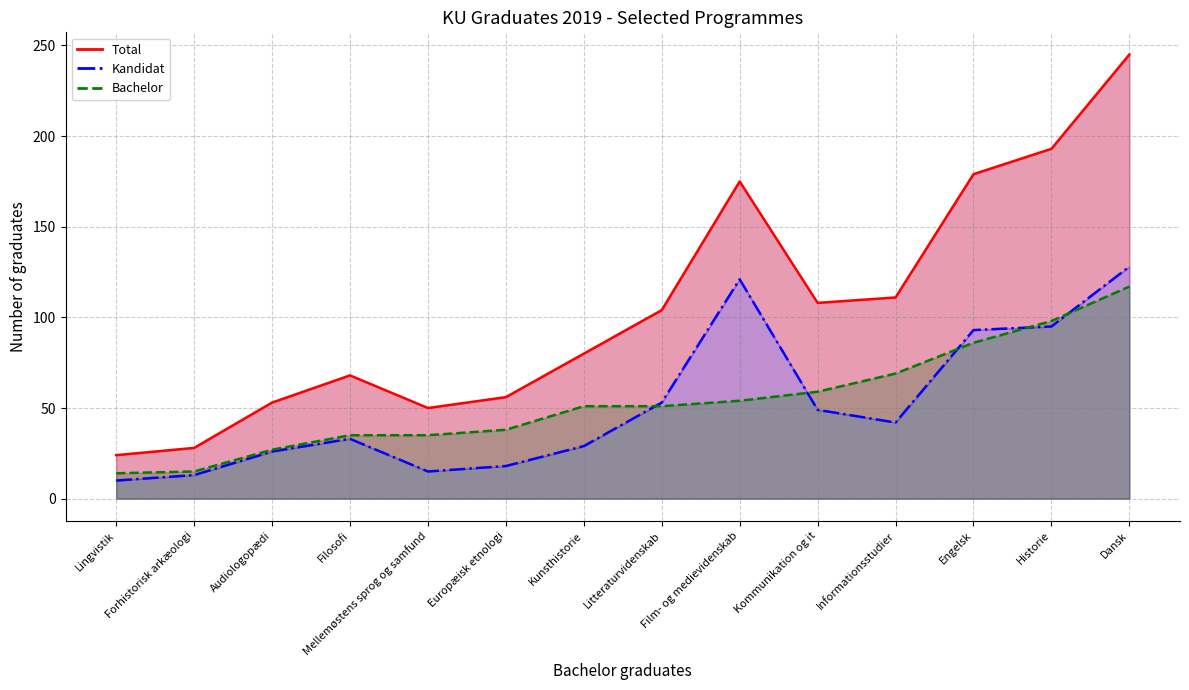

Rank the series by their maximum value, from highest to lowest.

Total, Kandidat, Bachelor